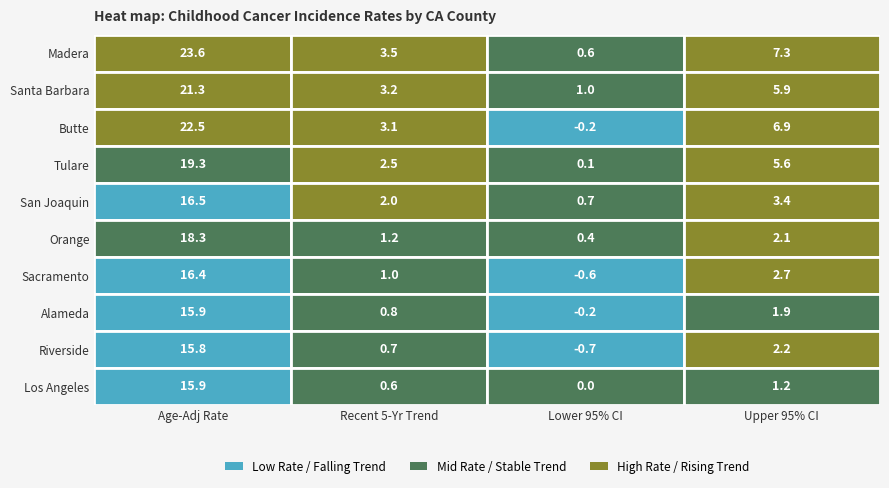

Is it true that Butte County equals -0.3 at 2?

False